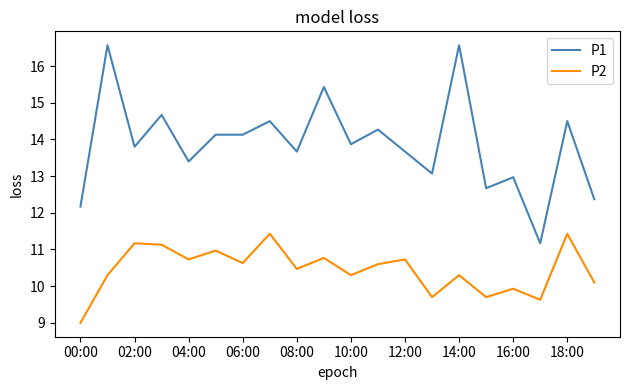

True or false: P1 has more than 2 points higher than both neighbors.

True